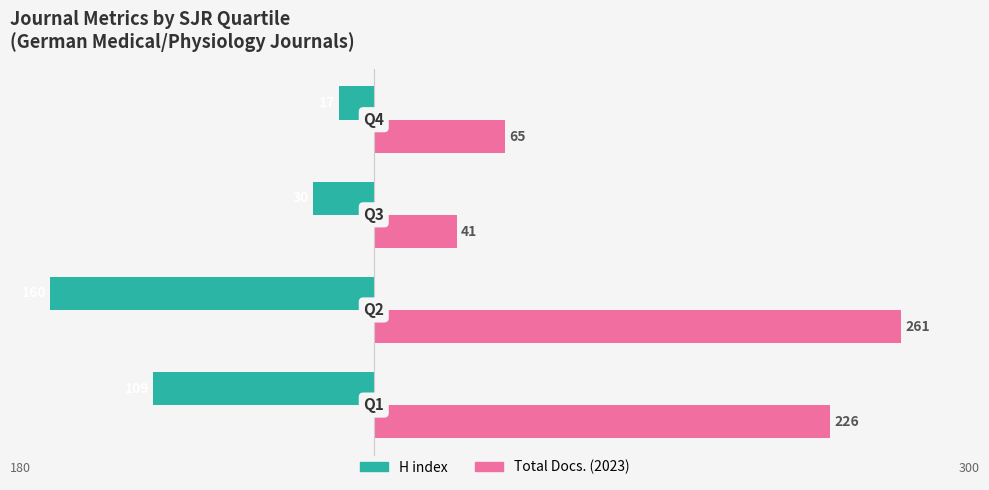

What are all the series names shown in the legend?

H index, Total Docs. (2023)